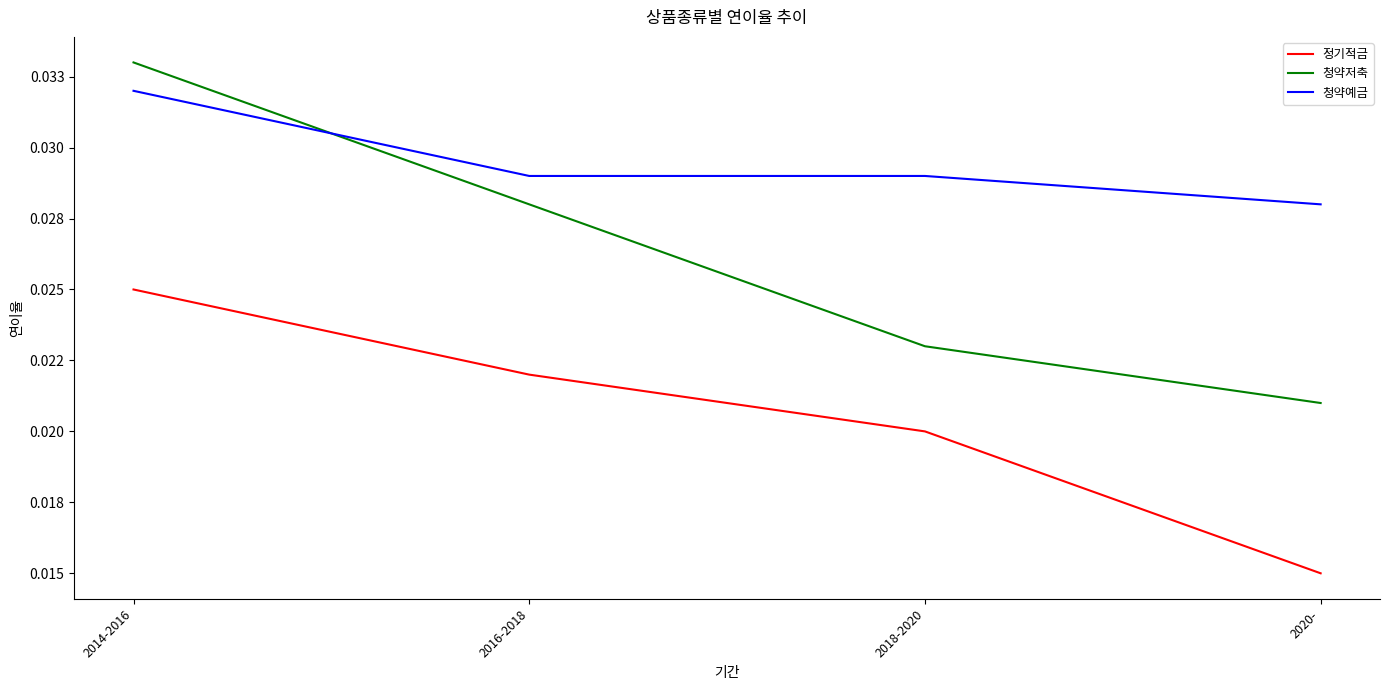

Does the chart have visible grid lines?

No